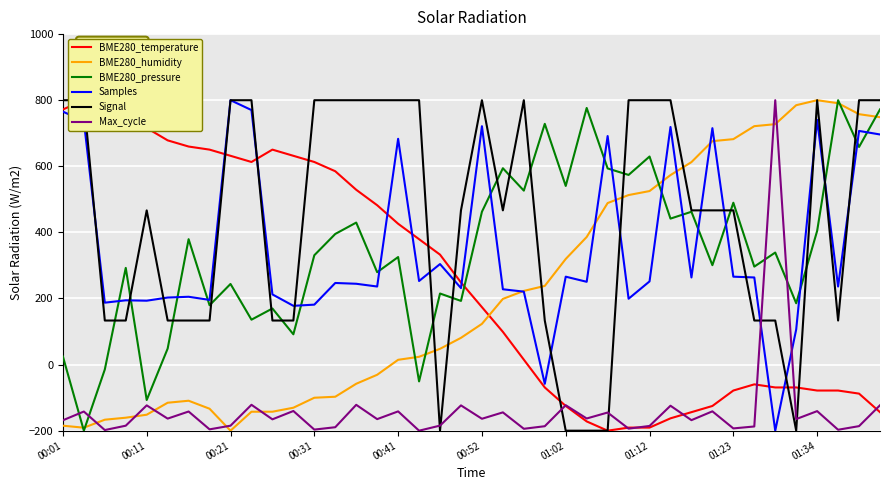

Which series has the largest range (max minus min)?

BME280_temperature